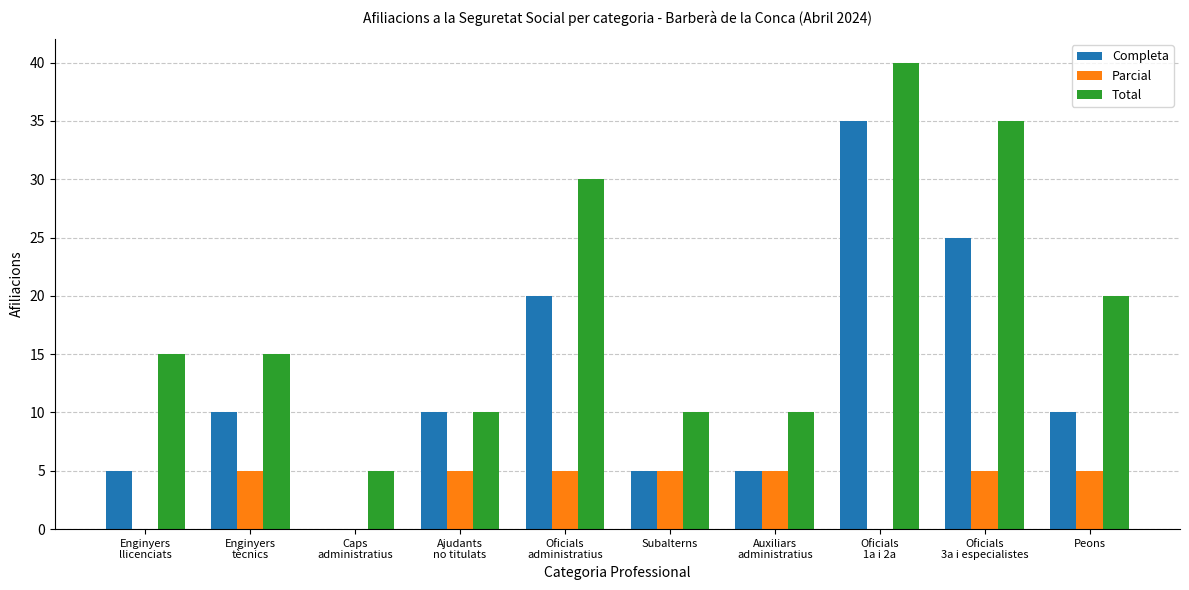

At which label is Total closest to 22?

Peons